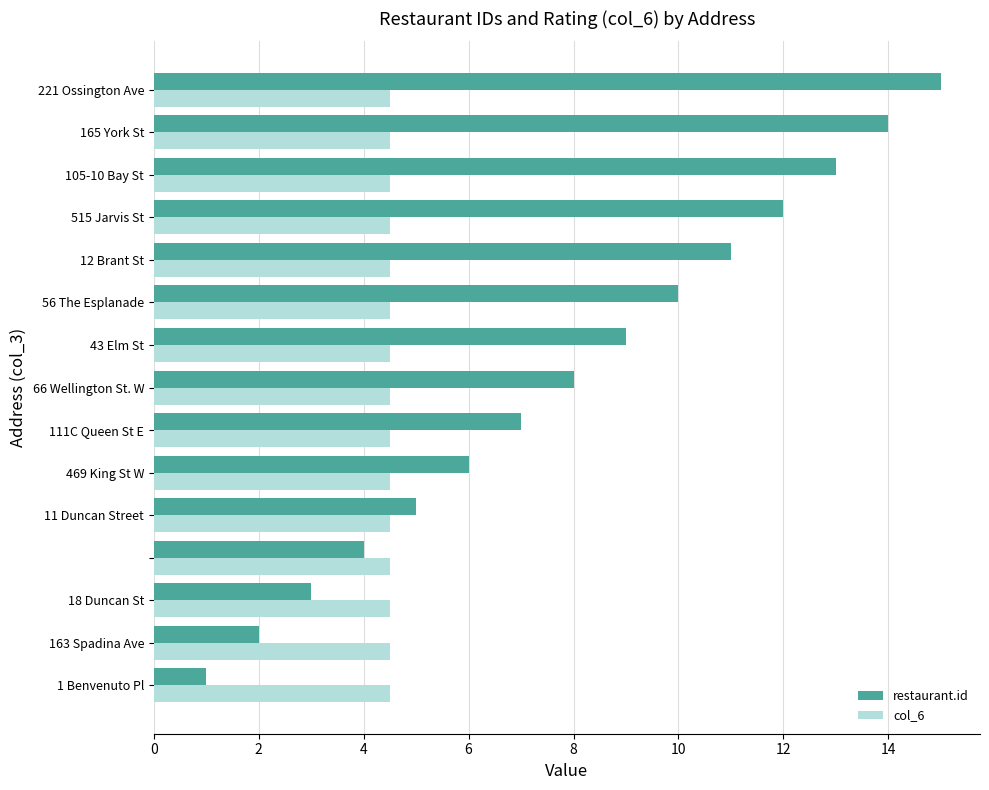

What is the difference between the maximum and second lowest values in the restaurant.id series?

13.0